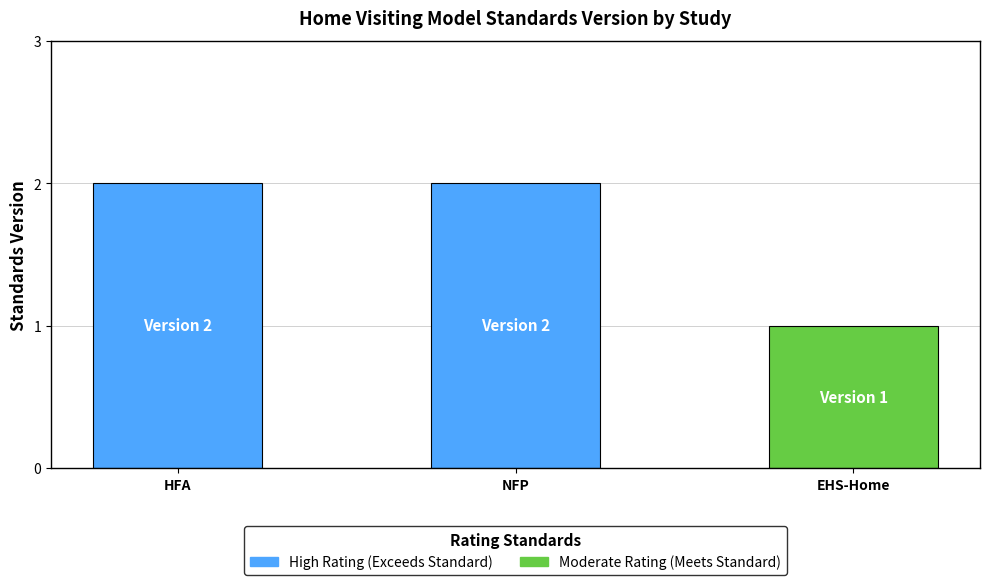

The chart shows a value of 2 at Nurse-Family Partnership (NFP)®. True or false?

True